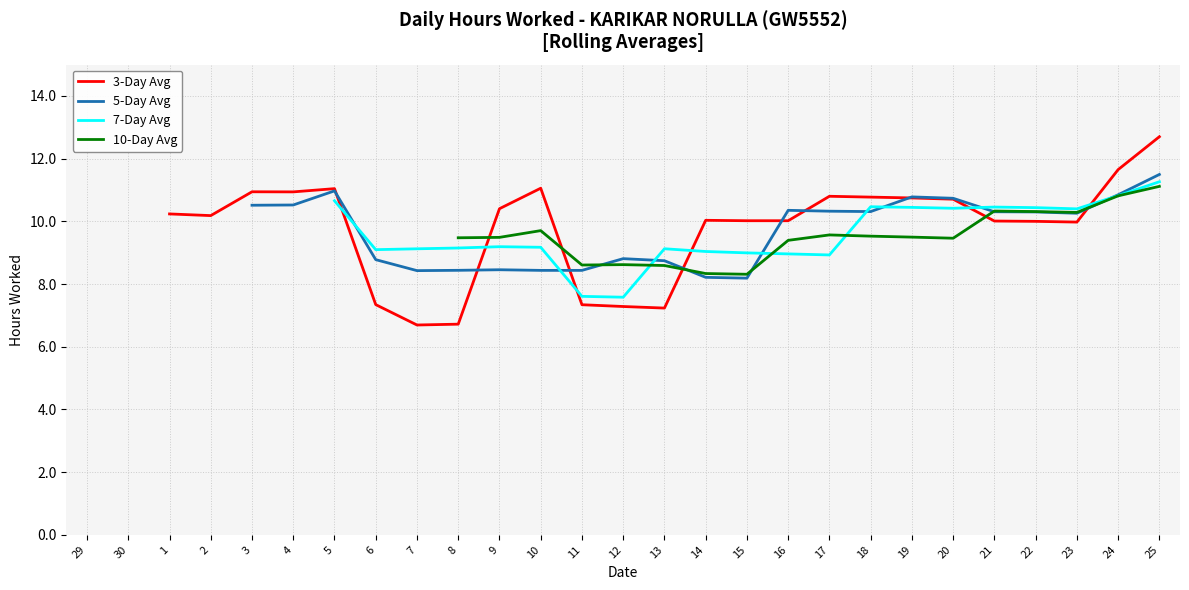

True or false: 3-Day Avg has a value of 6.7 at 8.

True